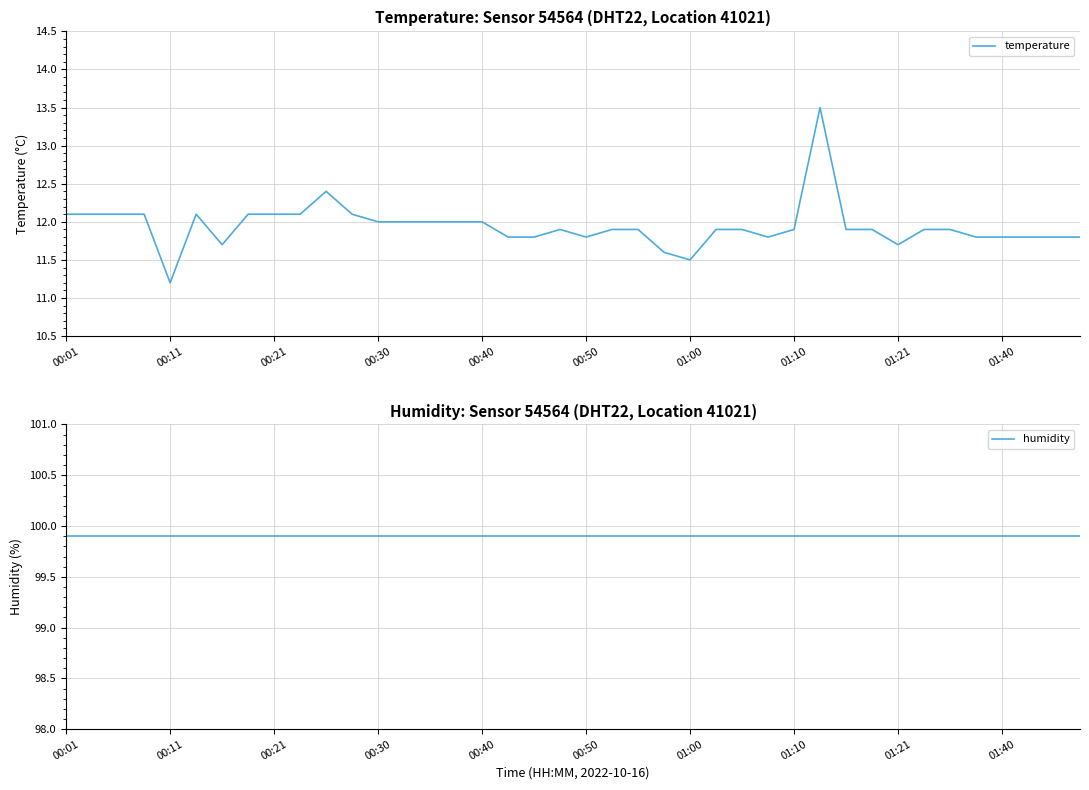

What is the maximum value for temperature?

13.5